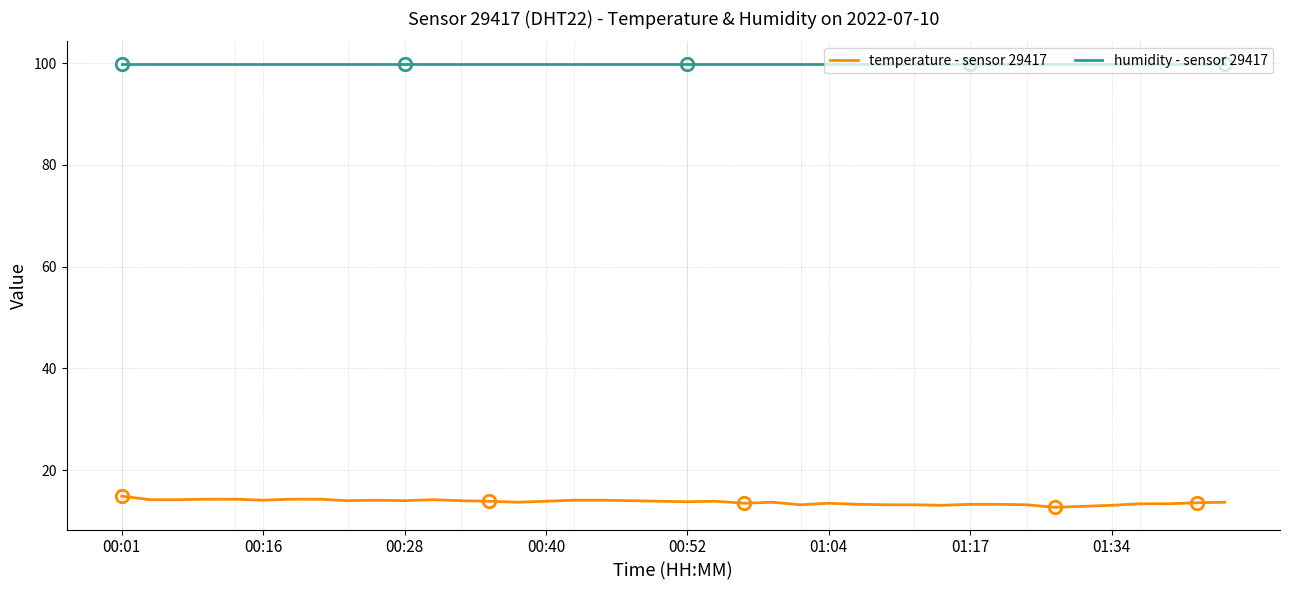

Rank the series by their average value, from highest to lowest.

humidity - sensor 29417, temperature - sensor 29417